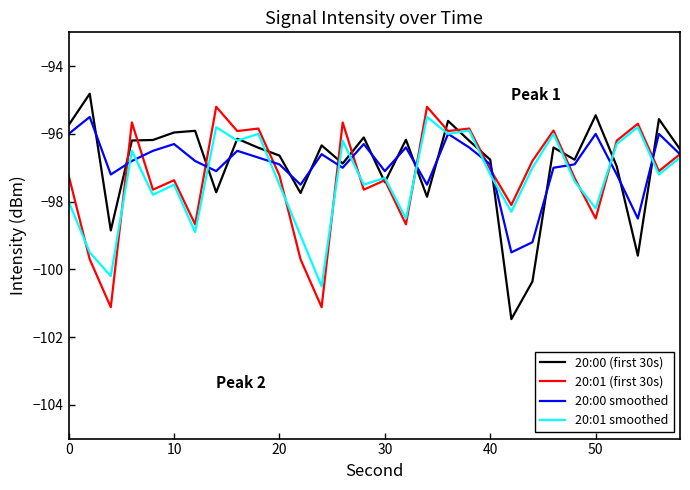

True or false: 20:00 (first 30s) and 20:00 smoothed cross at least once.

True